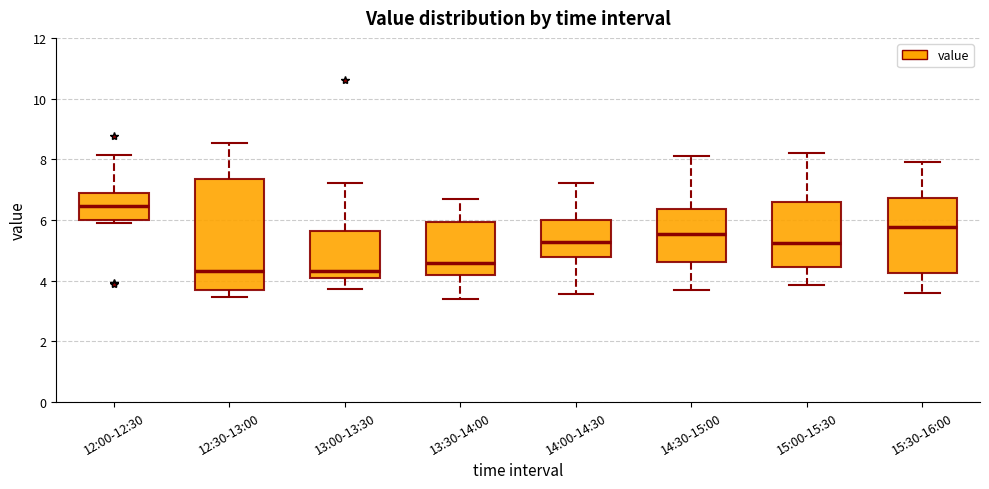

Comparing the boxes themselves (not the whiskers), which one is the tallest?

12:30-13:00